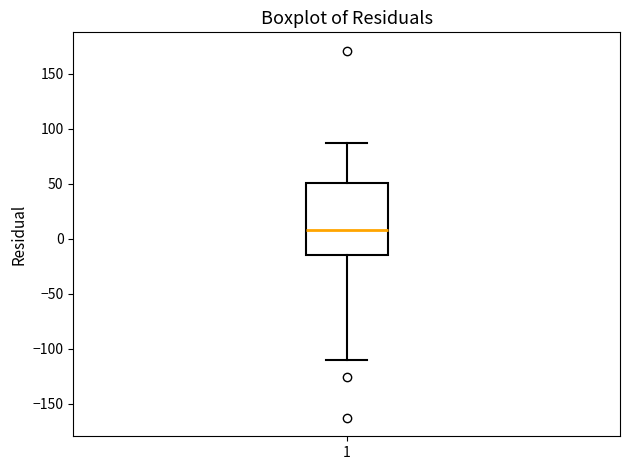

Read this box plot against the y-axis: the position of the median line, the range covered by the box, and the ends of both whiskers. The values are not printed on the chart, so give them approximately, as read against the axis.

median 10, box -15 to 50, whiskers -110 to 85